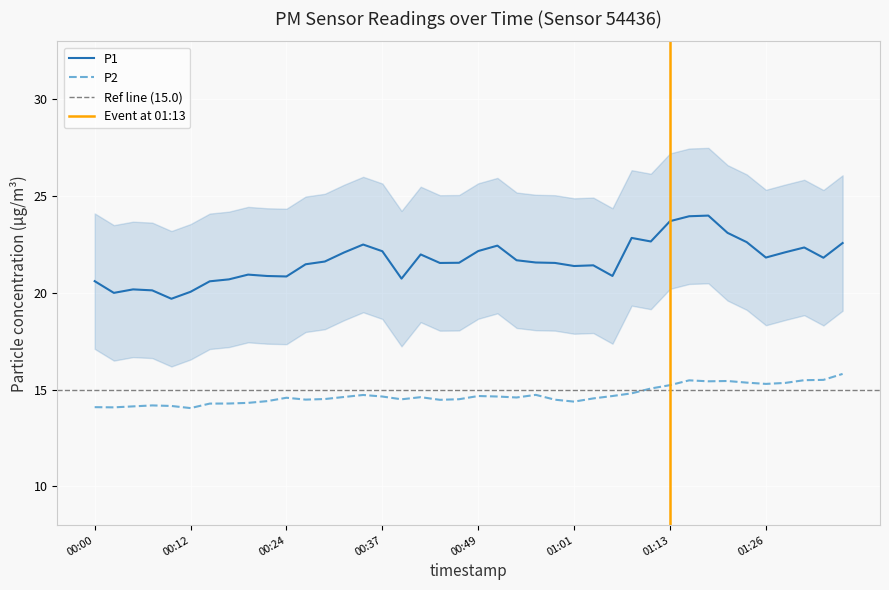

True or false: P2 and P1 cross at least once.

False